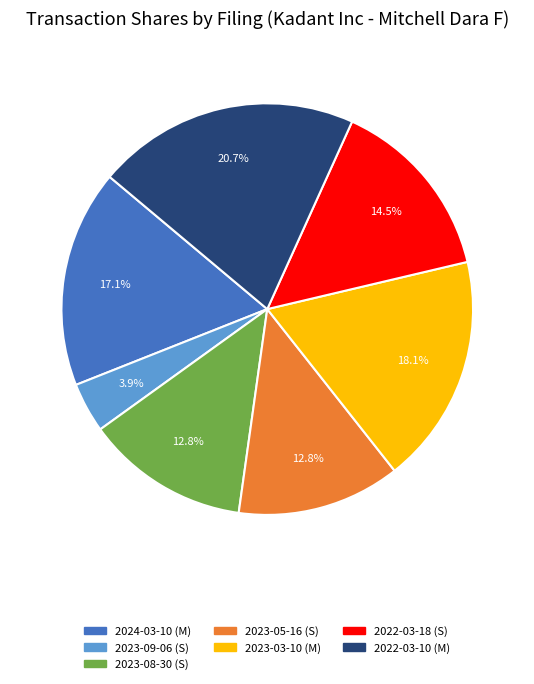

Is there a majority slice in this chart?

No